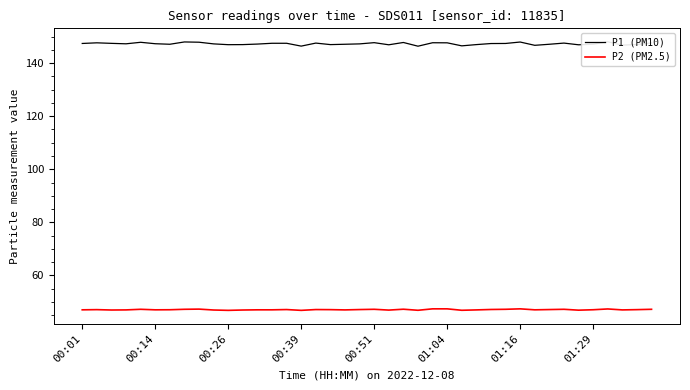

What are all the series names shown in the legend?

P1 (PM10), P2 (PM2.5)